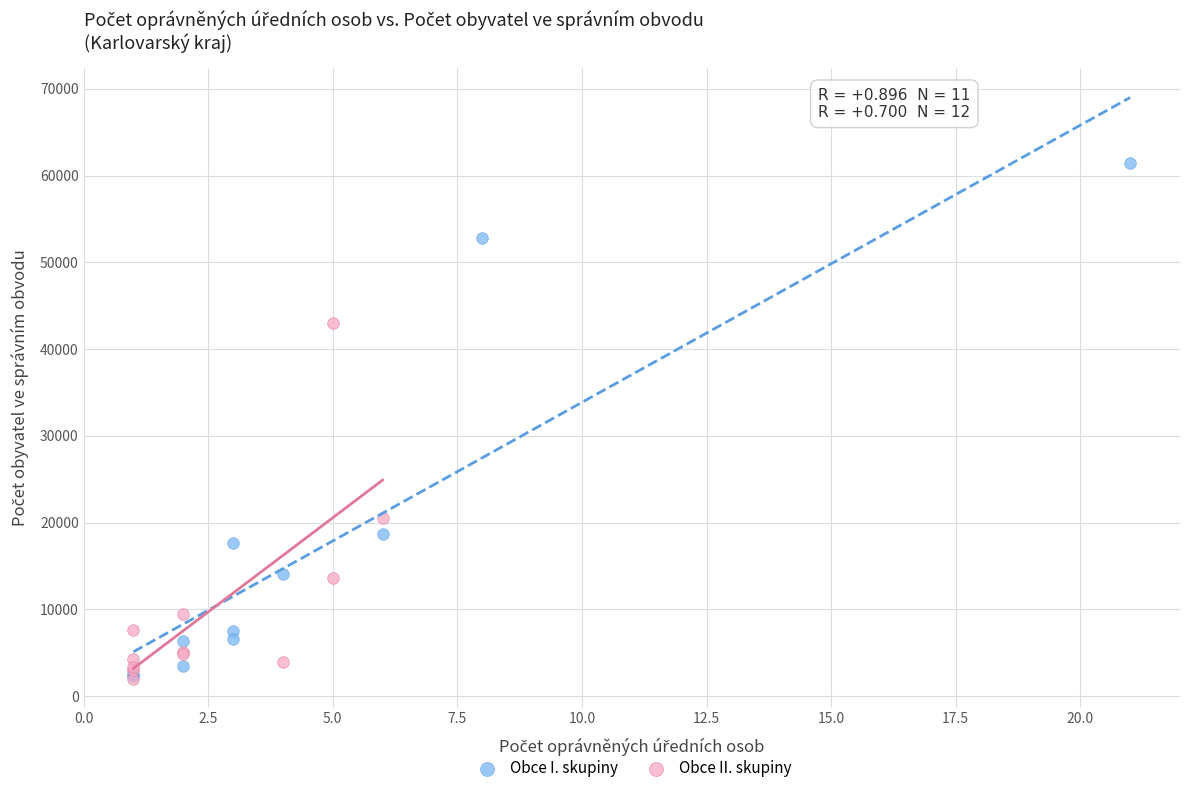

Which series contains the highest Y value?

Obce I. skupiny